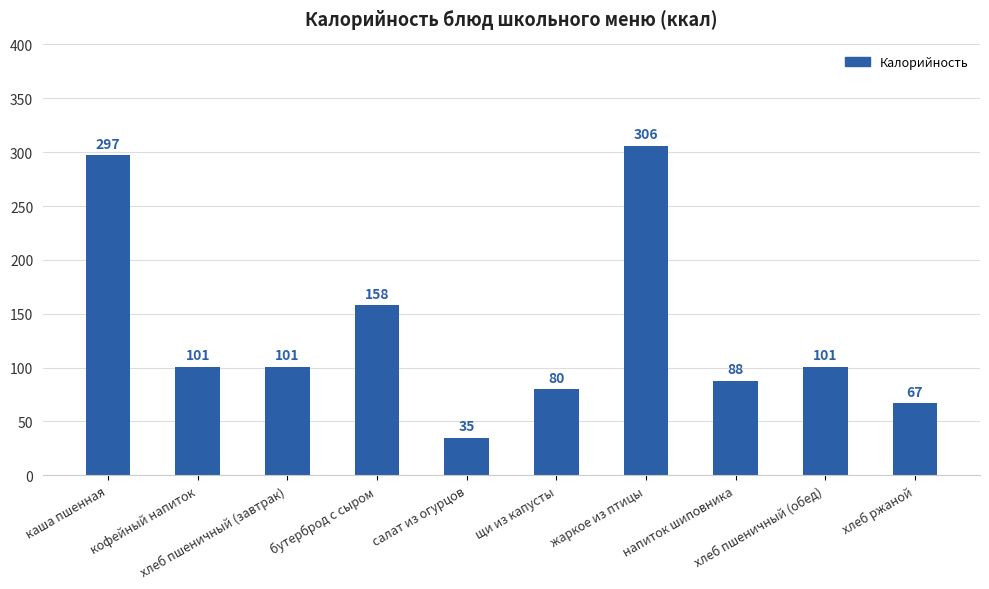

What is the sum of the values at щи из капусты and жаркое из птицы?

386